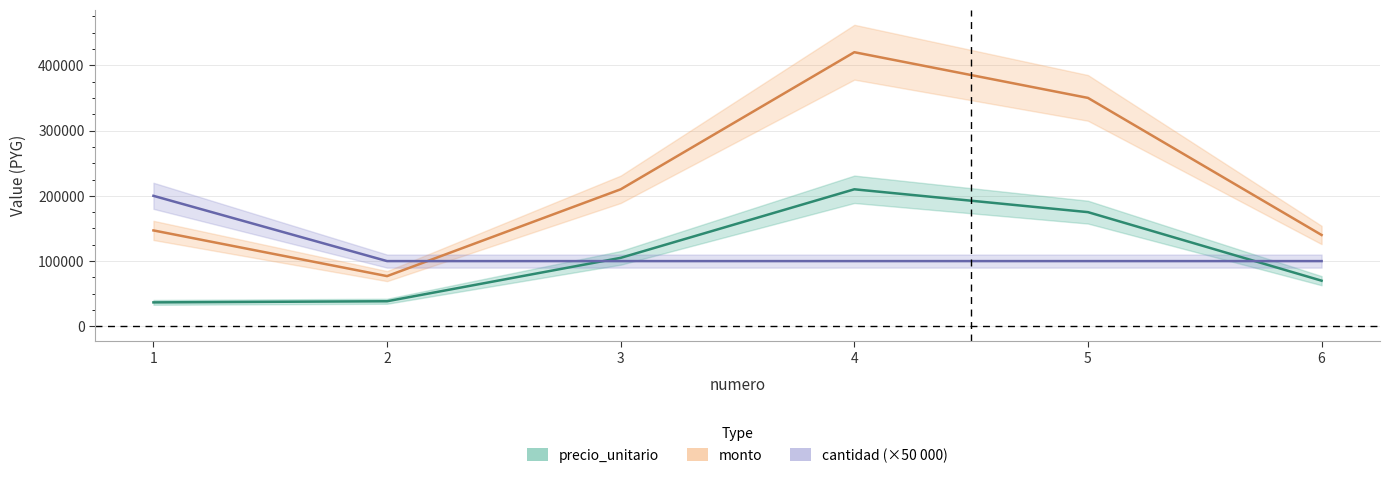

How many data points in monto are above 210000?

2